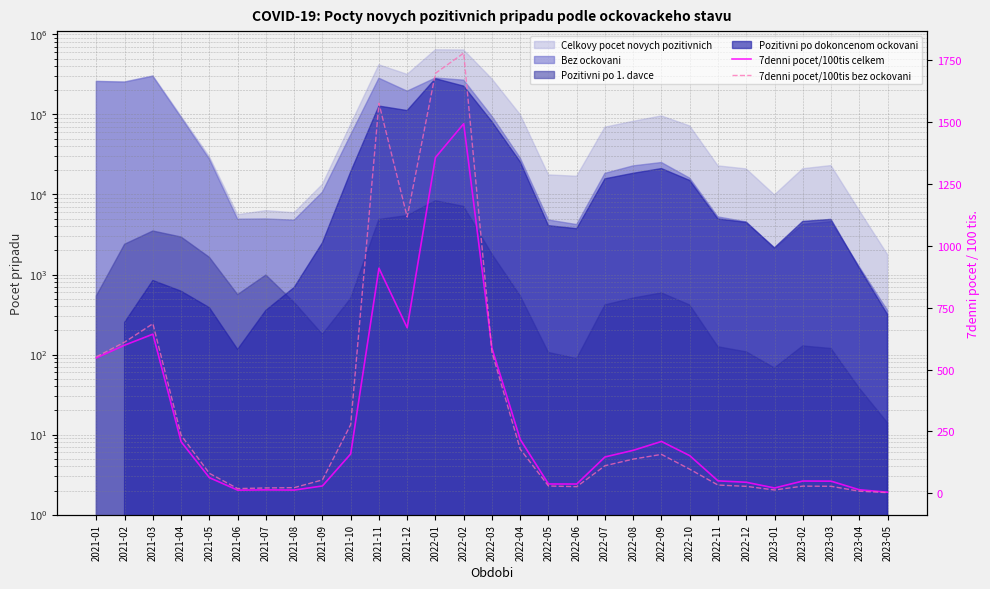

The value of 7denni pocet/100tis celkem at 2021-03 is 642.9. True or false?

True